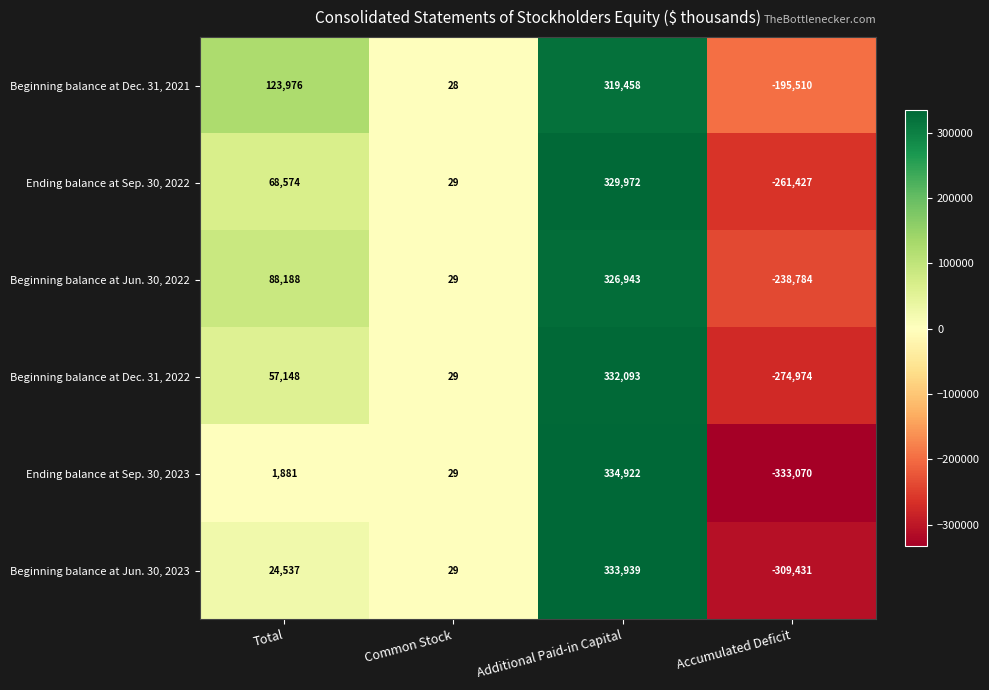

Which label corresponds to the smallest value in the chart?

Accumulated Deficit